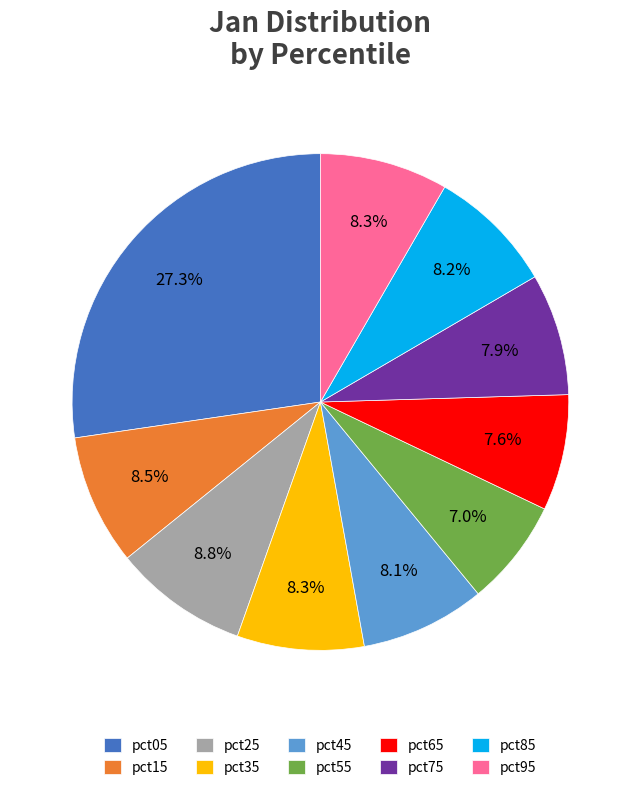

Between pct55 and pct35, which is larger?

pct35